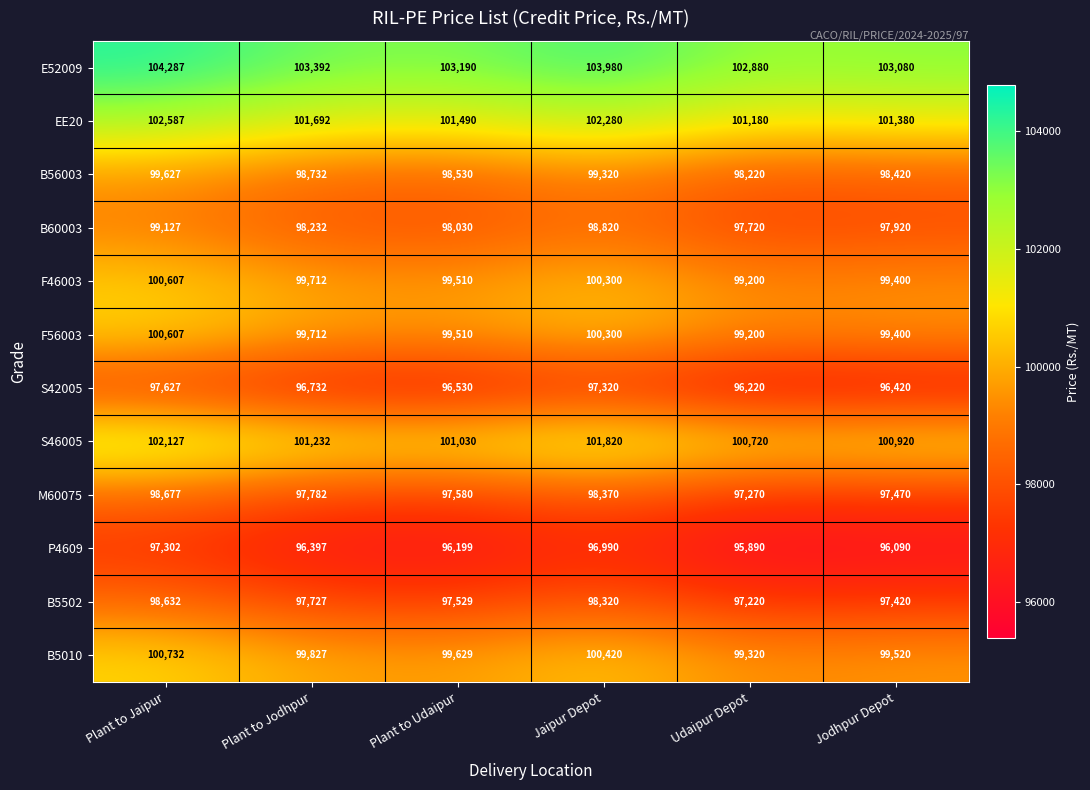

The value of F46003 at Plant to Jaipur is 100607. True or false?

True